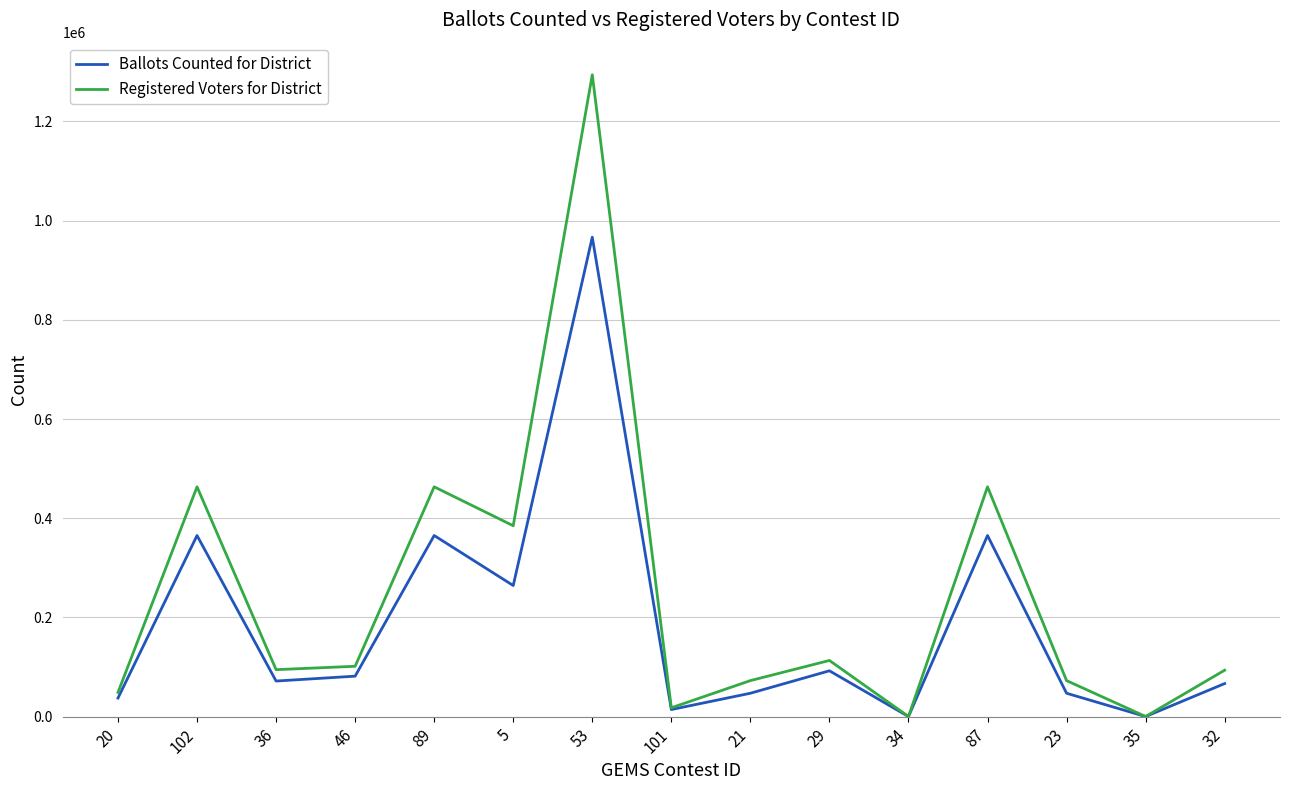

What is the sum of all Ballots Counted for District values?

2786414